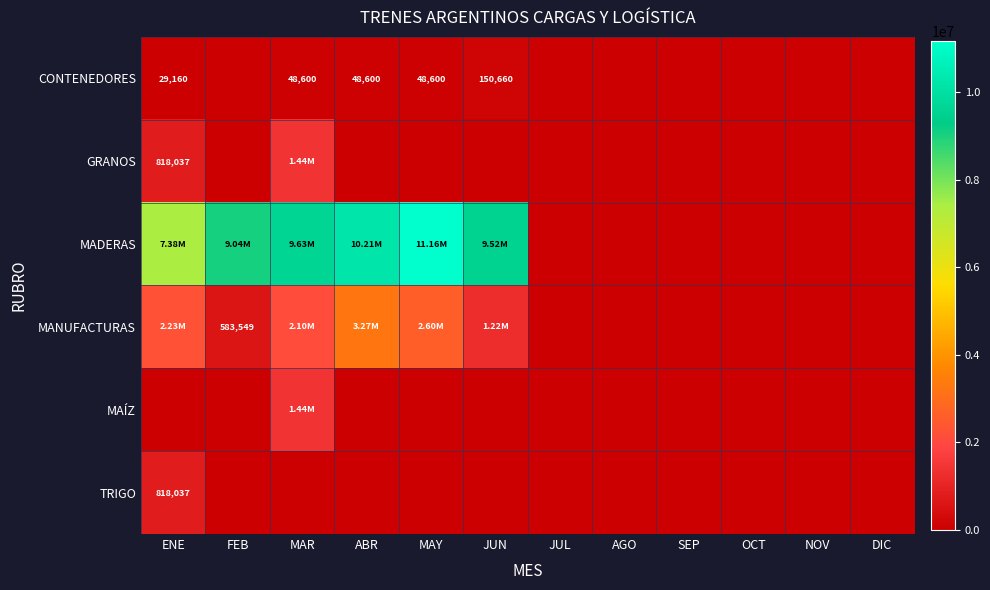

Rank the series by their maximum value, from lowest to highest.

CONTENEDORES, TRIGO, GRANOS, MAÍZ, MANUFACTURAS, MADERAS